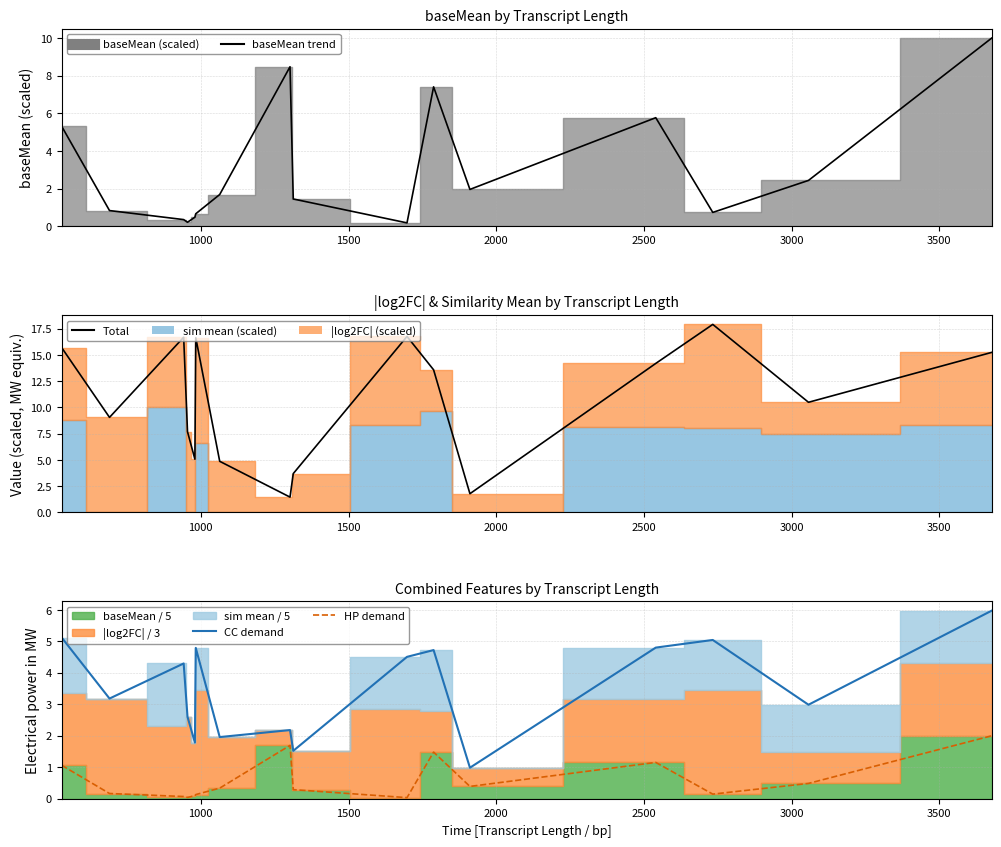

Count the number of categories in the chart.

16